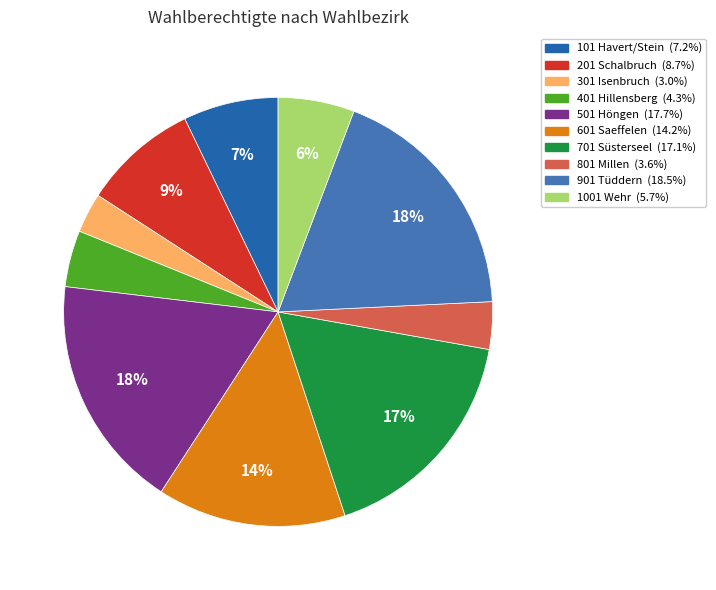

True or false: 1001 Wehr accounts for 6% of the total.

True